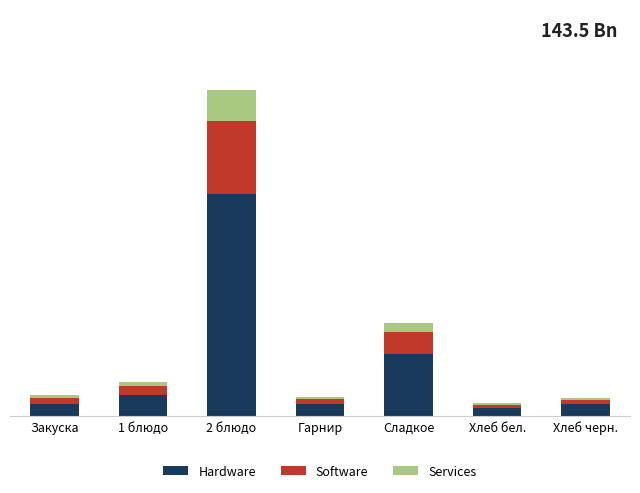

What is the label of the 2nd bar from the left?

1 блюдо